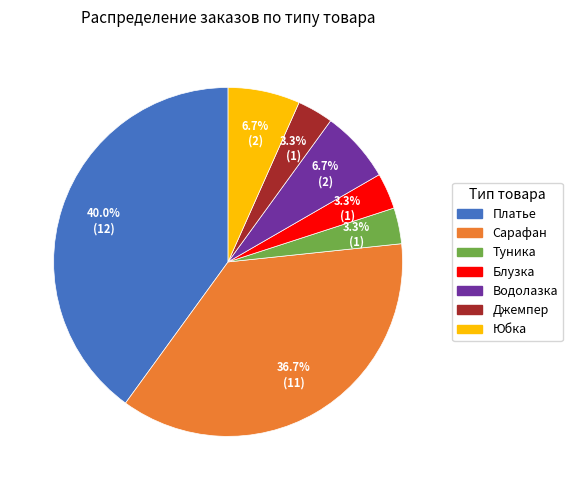

How much of the chart is everything except Платье?

60.0%